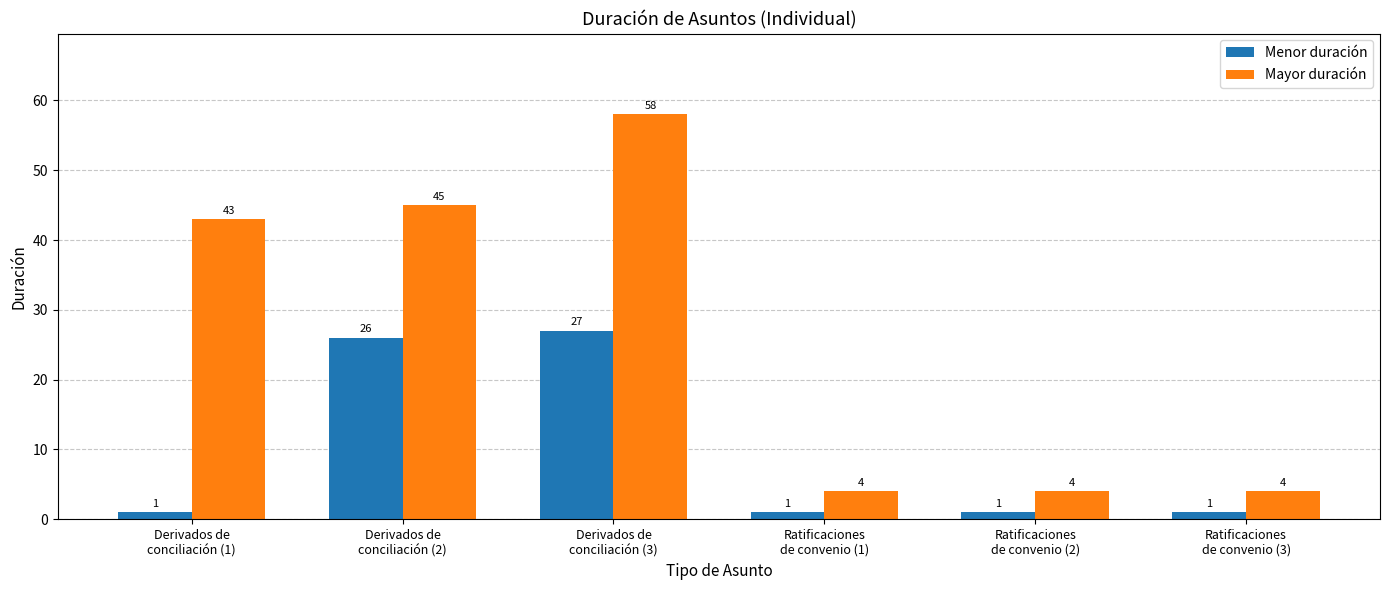

What is the value of the Mayor duración bar at the 3rd from the left?

58